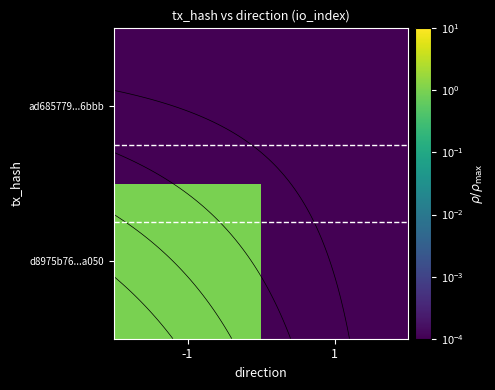

How many distinct data groups are displayed?

2